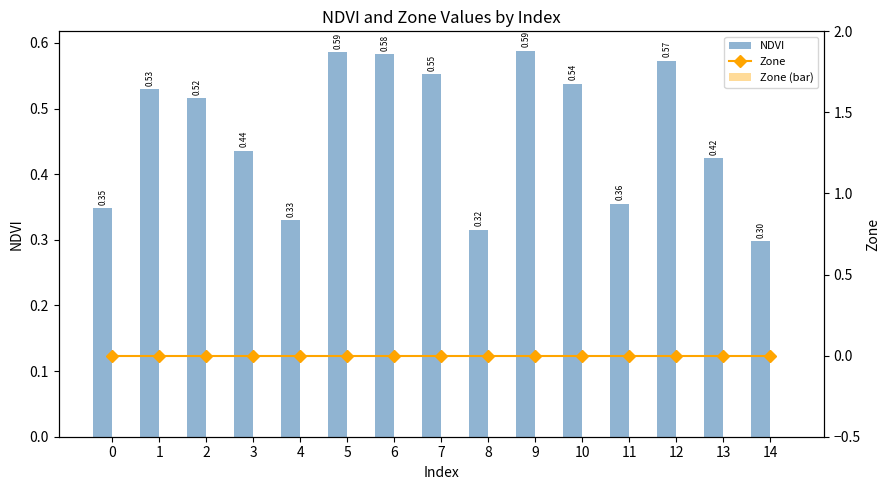

Is the value of NDVI at 8 greater than the value of Zone (bar) at 14?

Yes